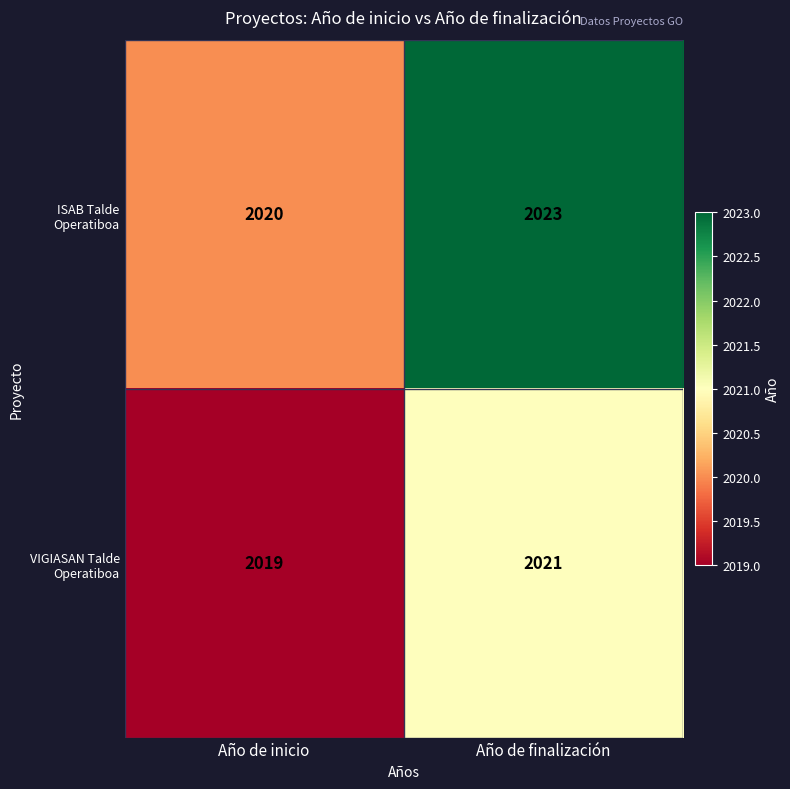

At which category is the sum across all series the highest?

Año de finalización